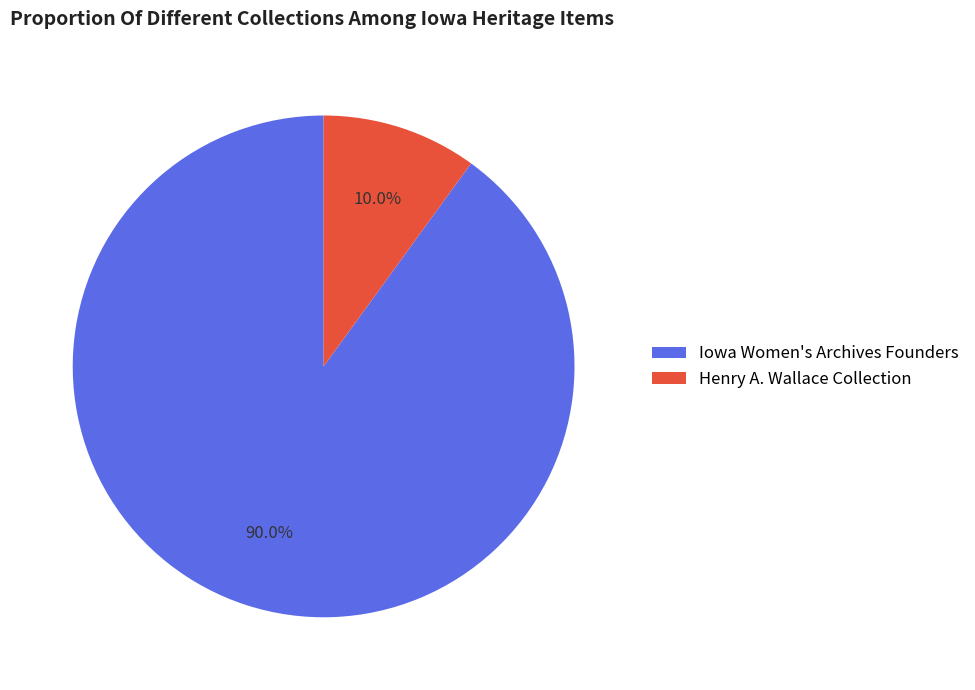

Which category accounts for the majority?

Iowa Women's Archives Founders